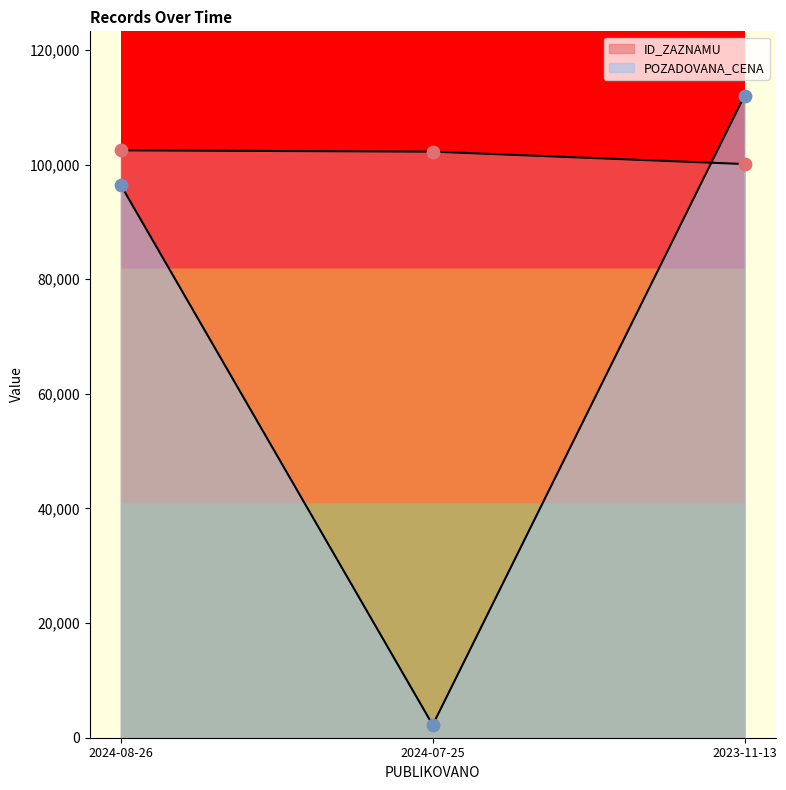

At how many categories does at least one series exceed 25238?

3